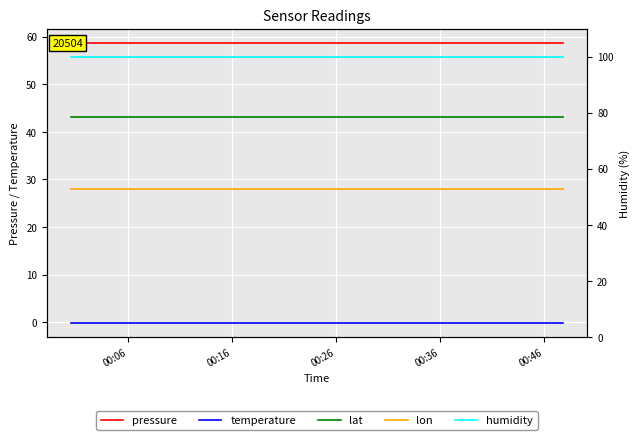

What is the spread (max minus min) of values at 00:06?

100.1